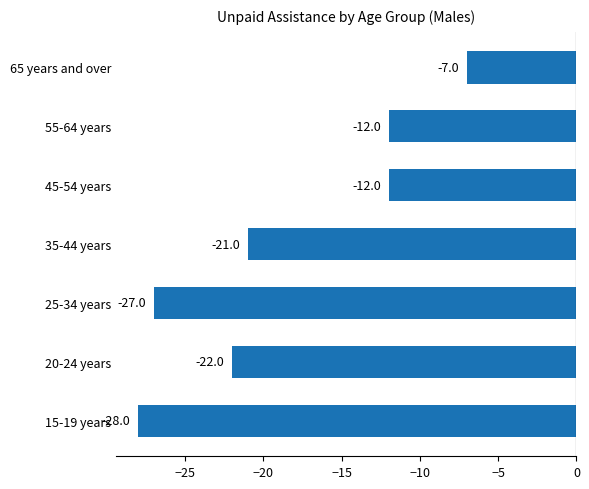

What is the maximum value shown in the chart?

-7